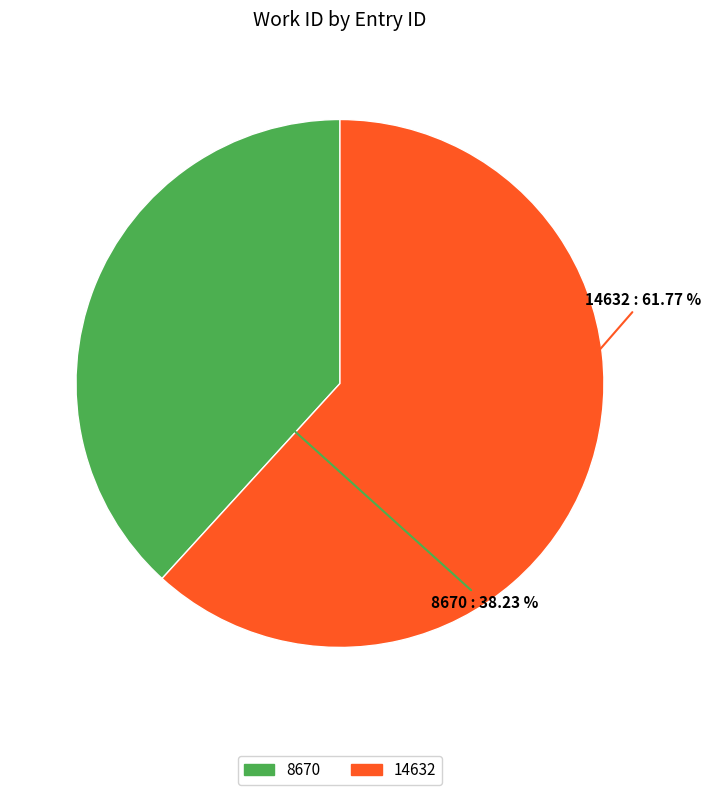

What percentage is the 8670 slice, to the nearest percent?

38%